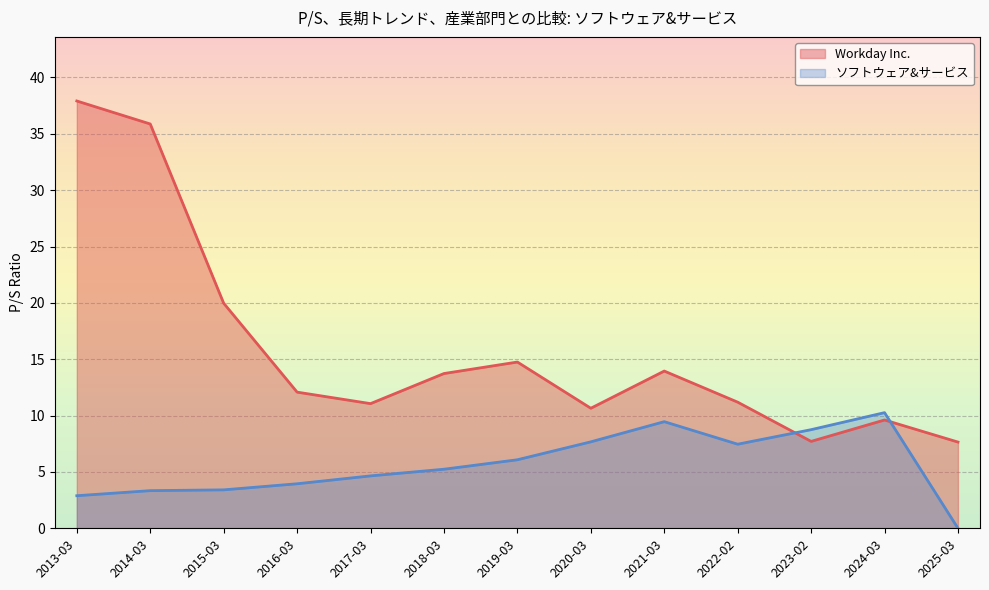

Which label corresponds to the smallest value in the chart?

2025-03